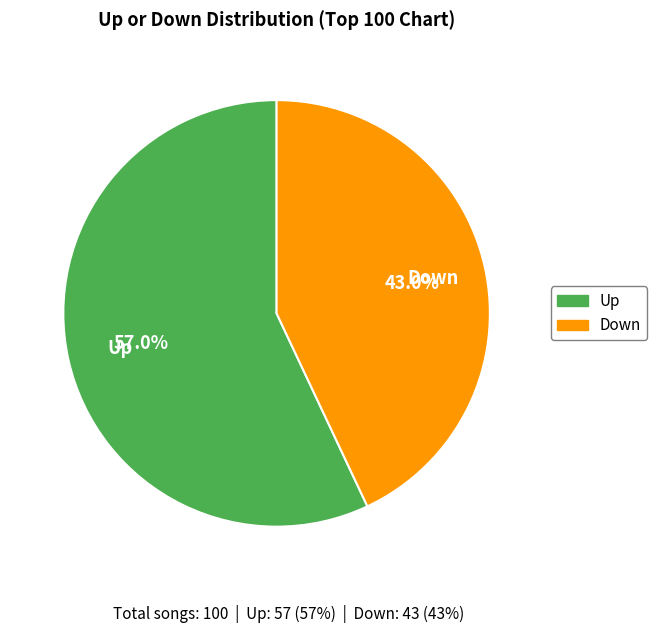

Does any single category account for the majority?

Yes